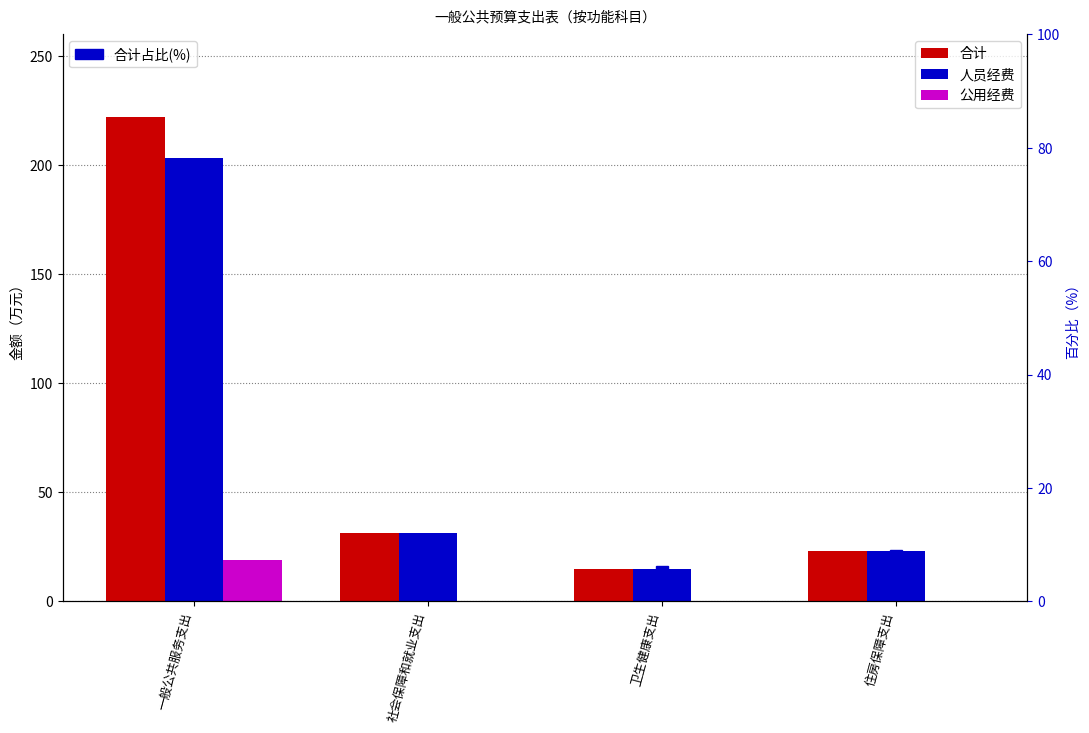

Is it true that 人员经费 equals 23.0 at 住房保障支出?

True